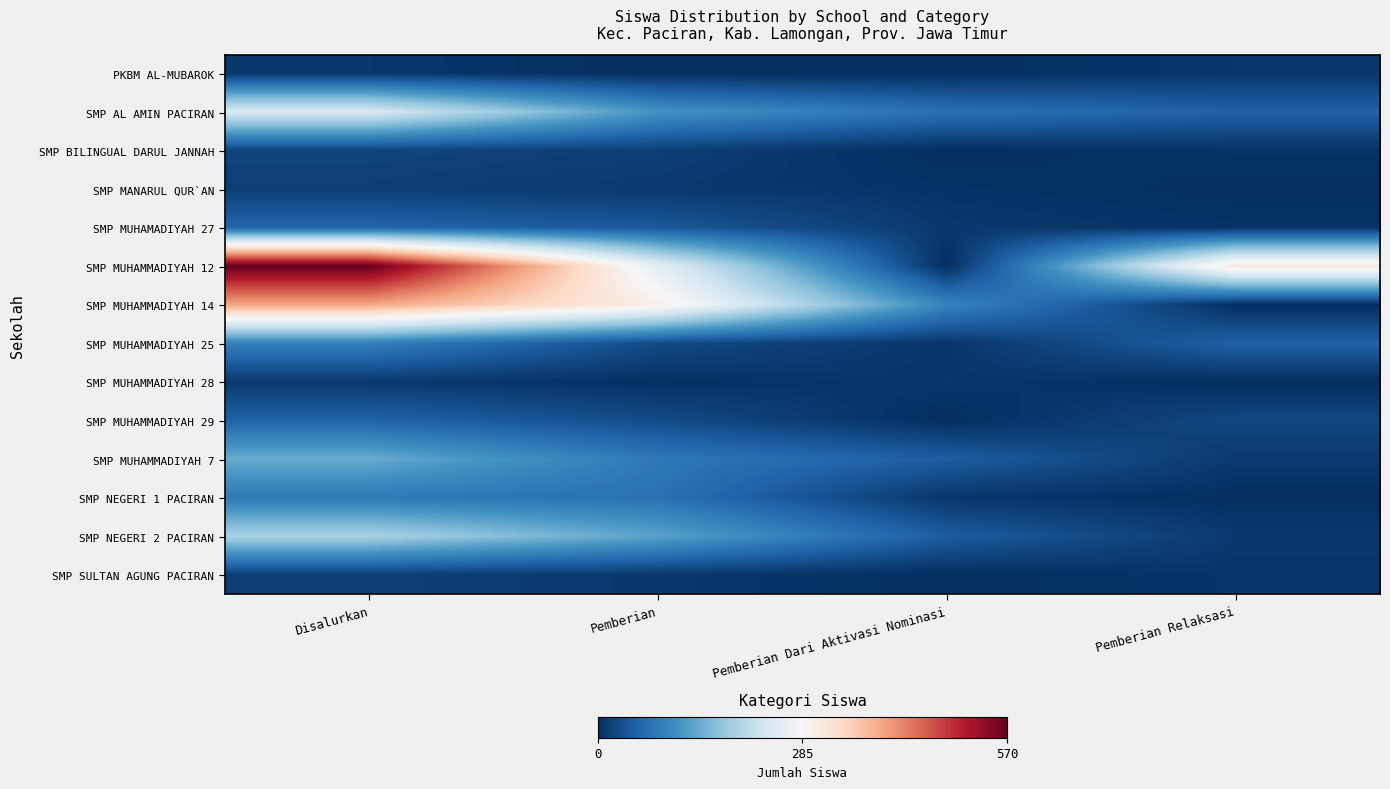

List the series in order of their peak value, highest first.

SMP MUHAMMADIYAH 12, SMP MUHAMMADIYAH 14, SMP AL AMIN PACIRAN, SMP NEGERI 2 PACIRAN, SMP MUHAMMADIYAH 7, SMP MUHAMMADIYAH 25, SMP NEGERI 1 PACIRAN, SMP MUHAMADIYAH 27, SMP MUHAMMADIYAH 29, SMP BILINGUAL DARUL JANNAH, SMP MANARUL QUR`AN, SMP SULTAN AGUNG PACIRAN, SMP MUHAMMADIYAH 28, PKBM AL-MUBAROK